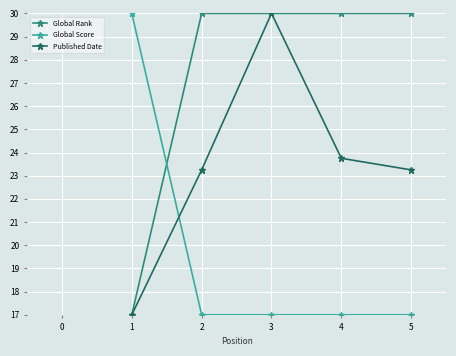

At which label does Published Date reach its peak?

3